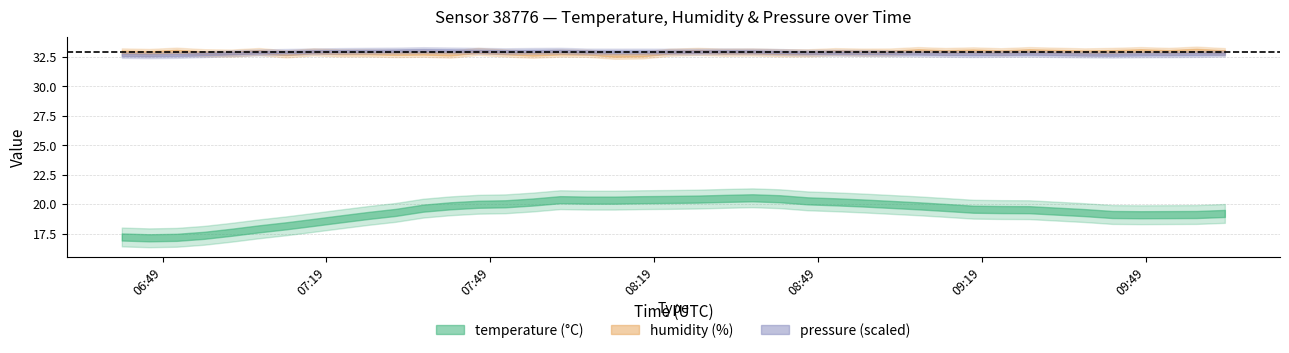

The value of temperature at 2023-07-20T07:16:38 is 18.4. True or false?

True